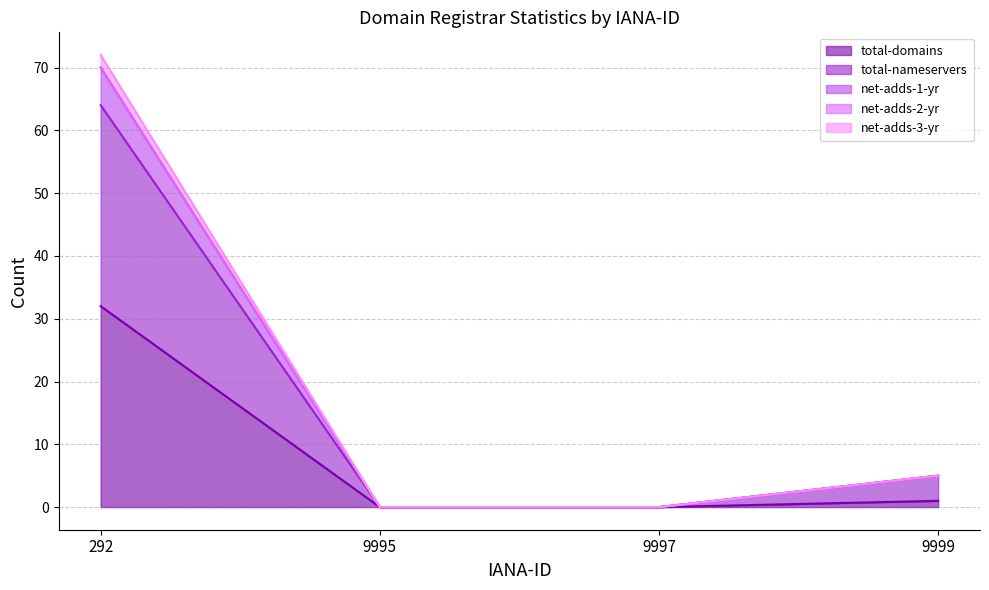

Which label corresponds to the largest value in the chart?

292